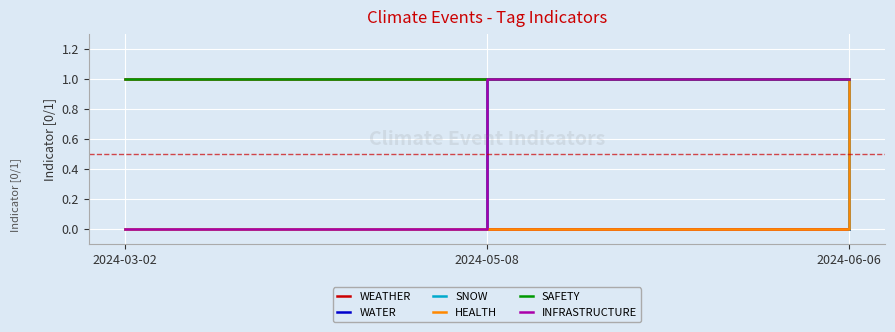

At how many categories does at least one series exceed 0?

3